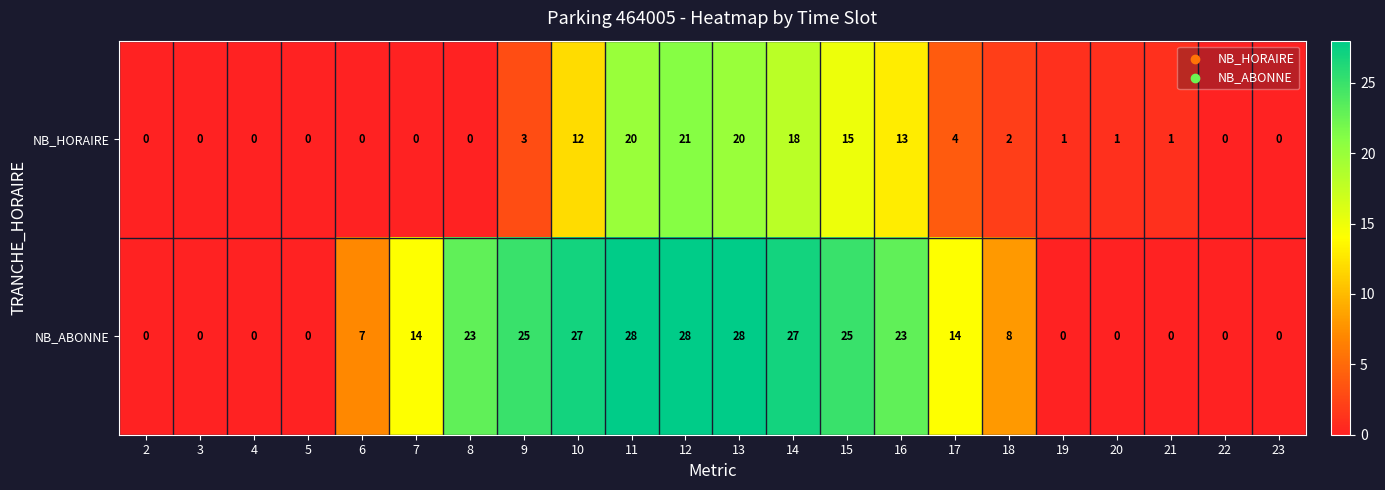

How many distinct data groups are displayed?

2